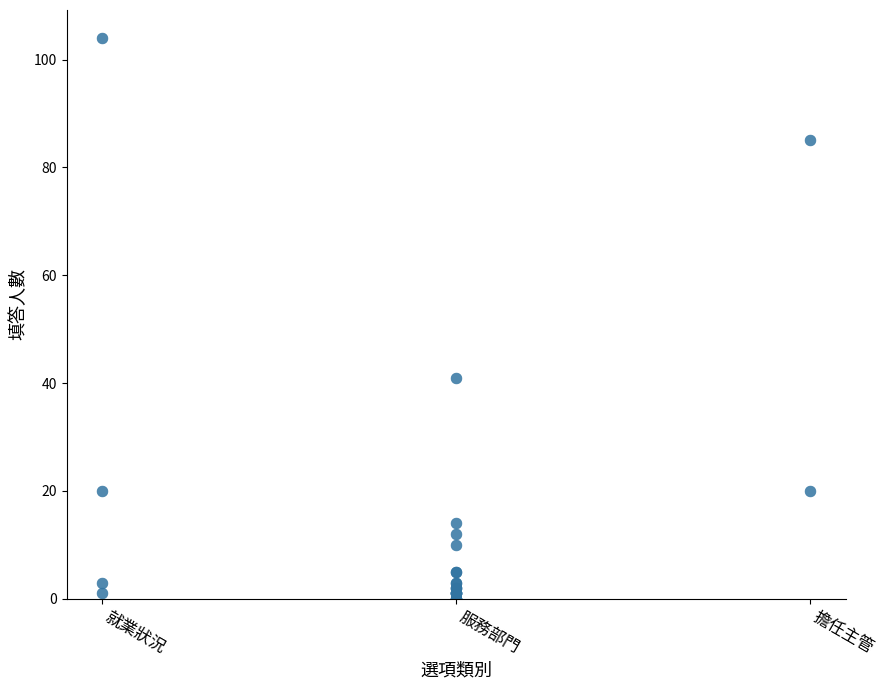

What Y value in the scatter plot is closest to 52?

41